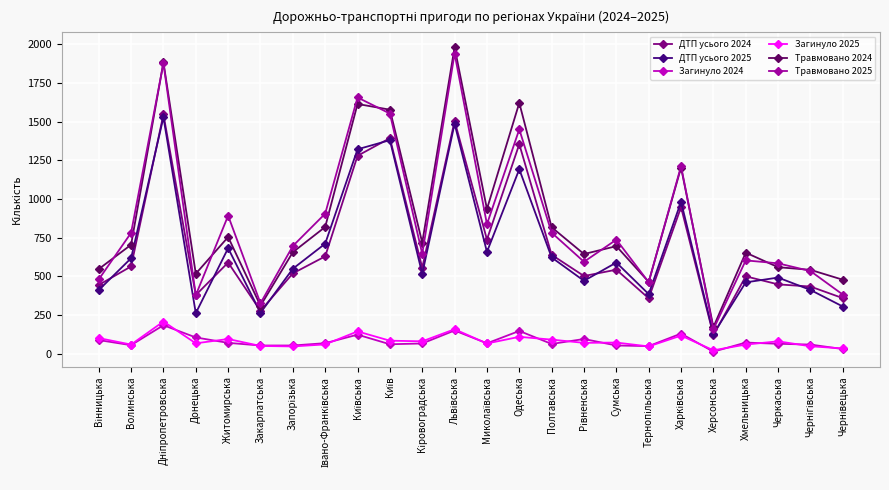

What is the label of the 21st point from the right?

Донецька